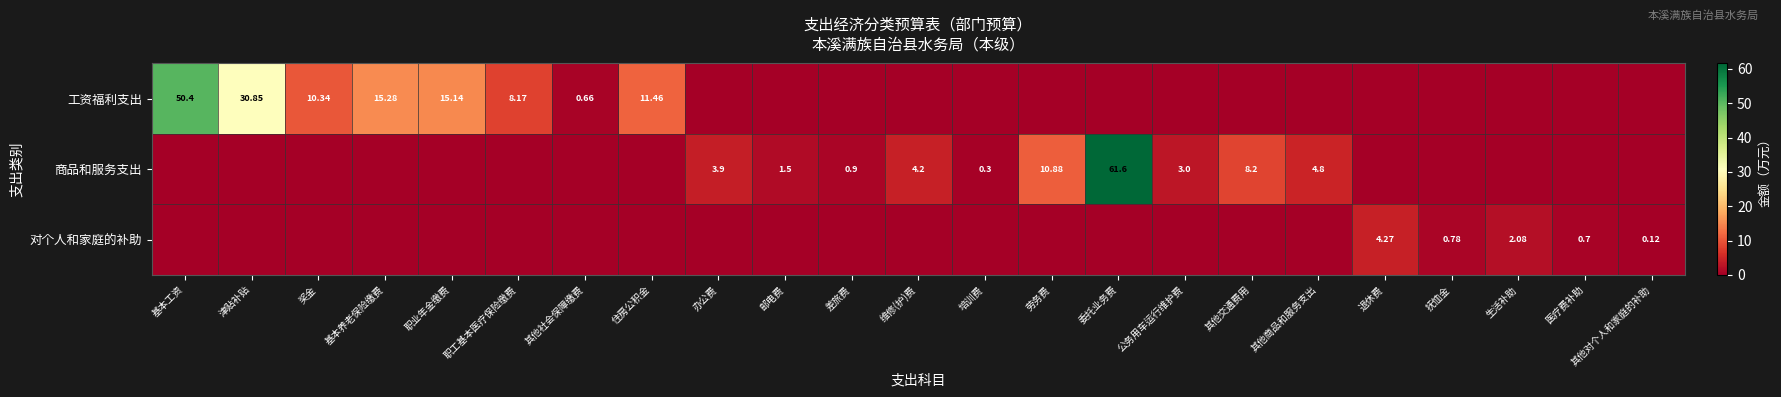

Count the number of data series in this chart.

3